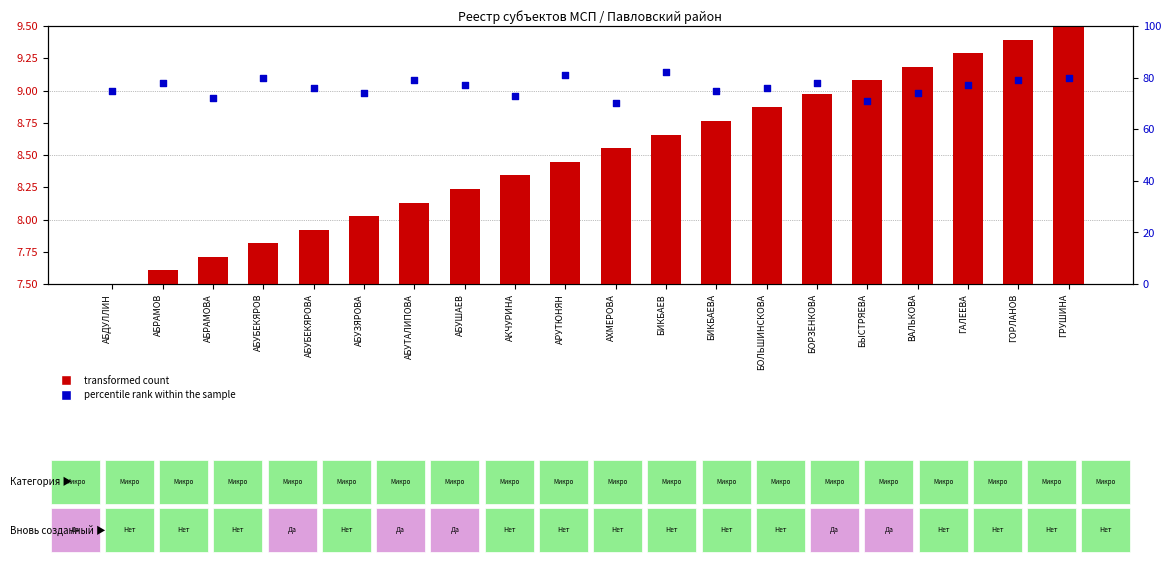

Which series contains the highest Y value?

percentile rank within the sample